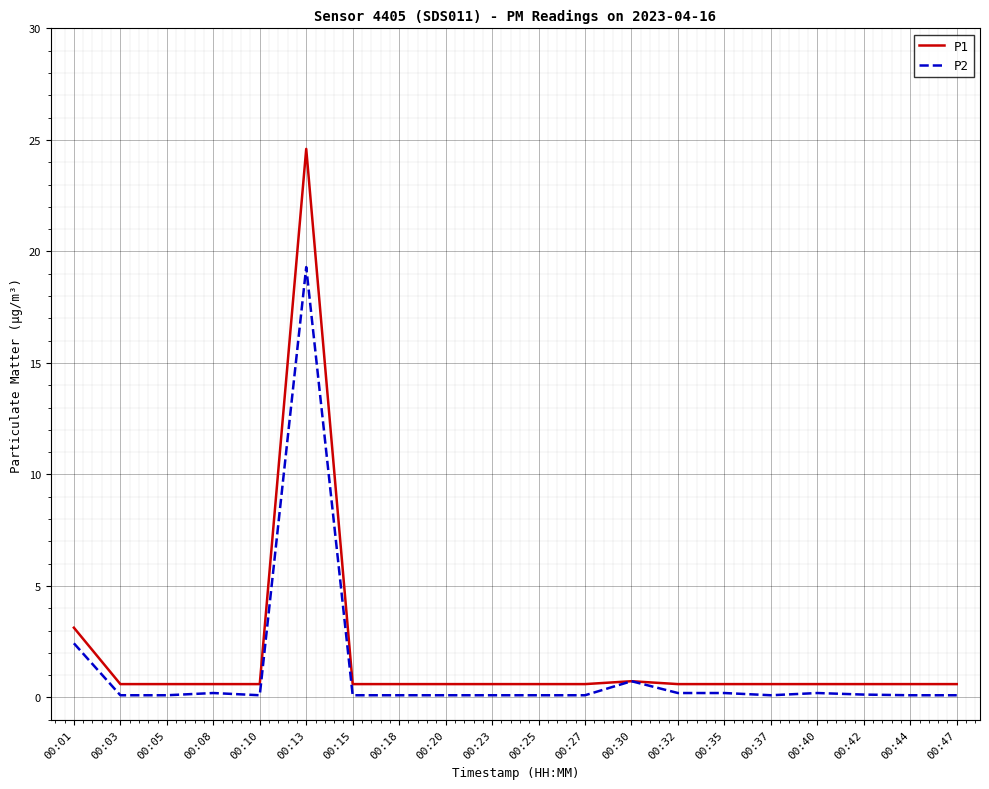

At which label is P2 closest to 9?

00:01